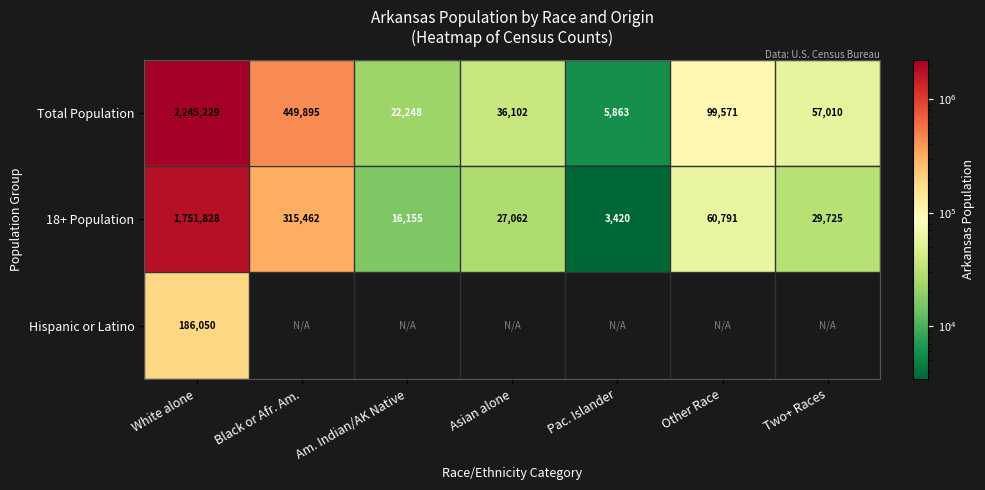

True or false: Total Population has a value of 177216 at Other Race.

False